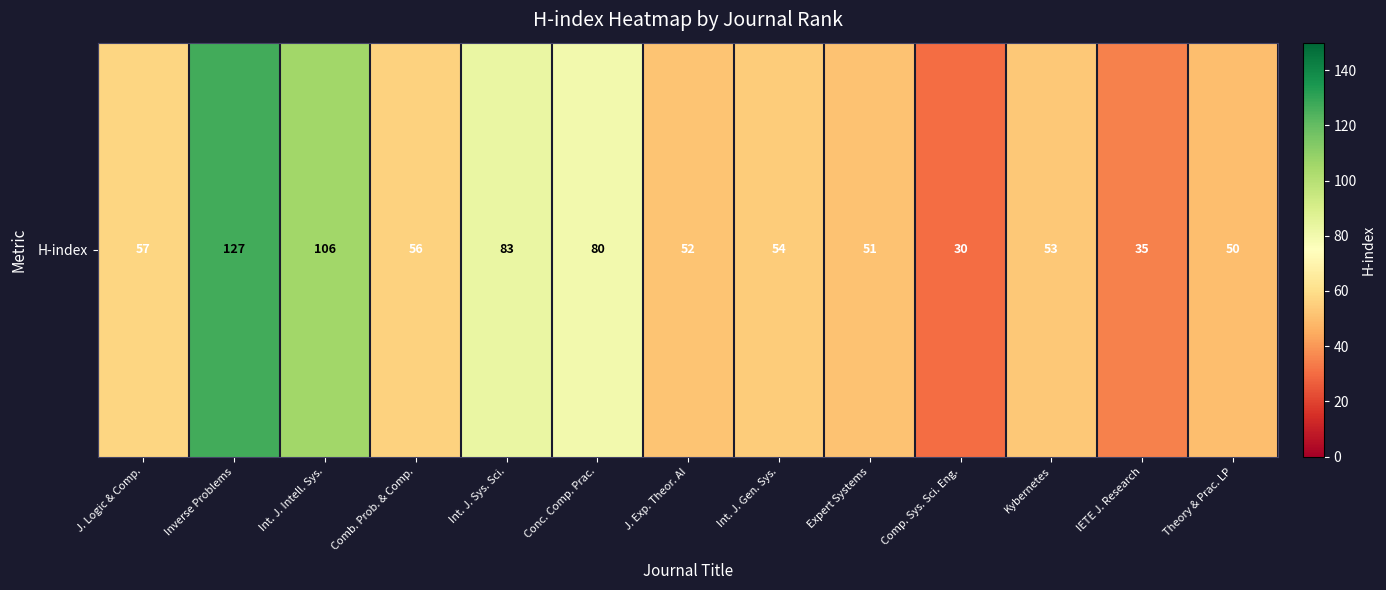

True or false: the data shows 35 at IETE J. Research.

True